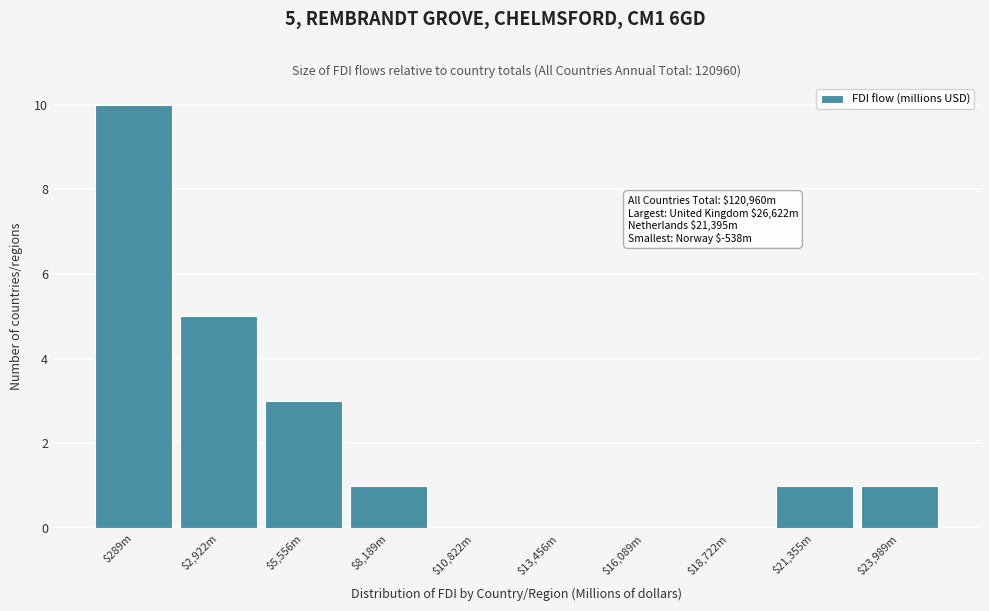

The chart shows a value of 10 at $289m. True or false?

True